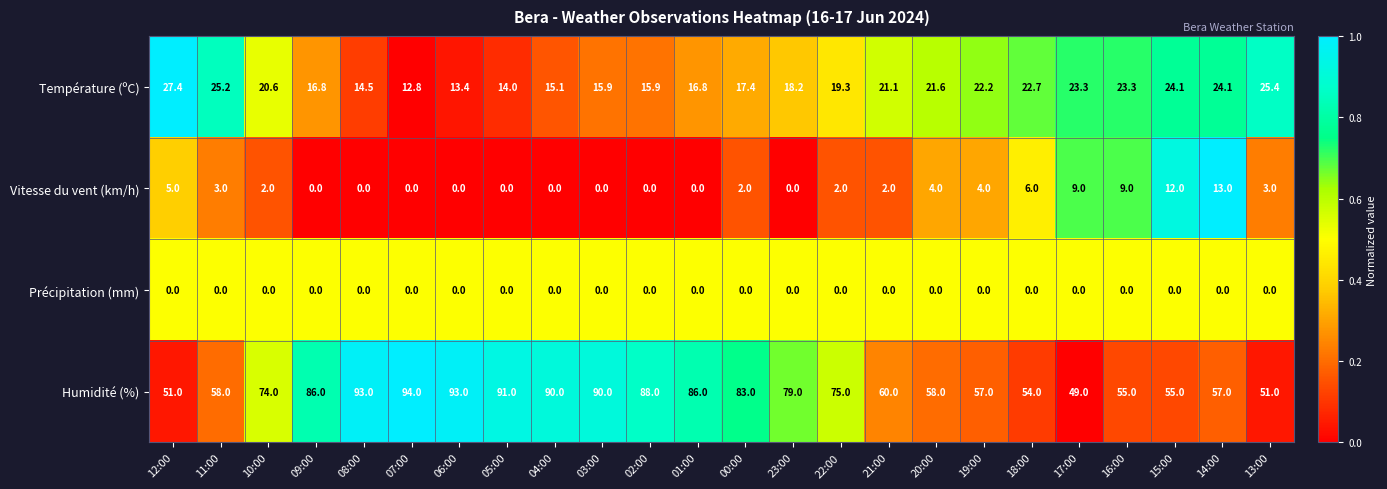

What is the sum of the Température (ºC) values at 19:00 and 21:00?

43.3